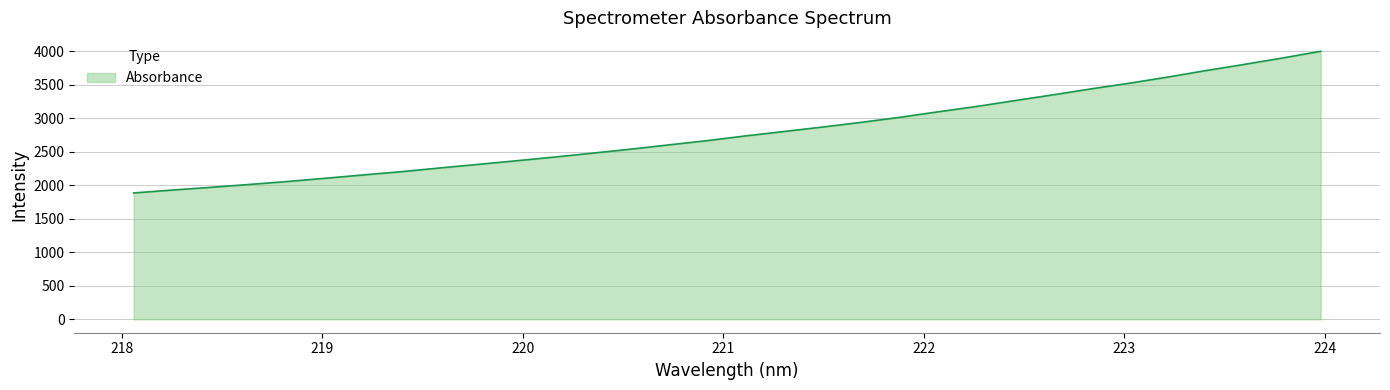

What is the minimum value shown in the chart?

1886.8